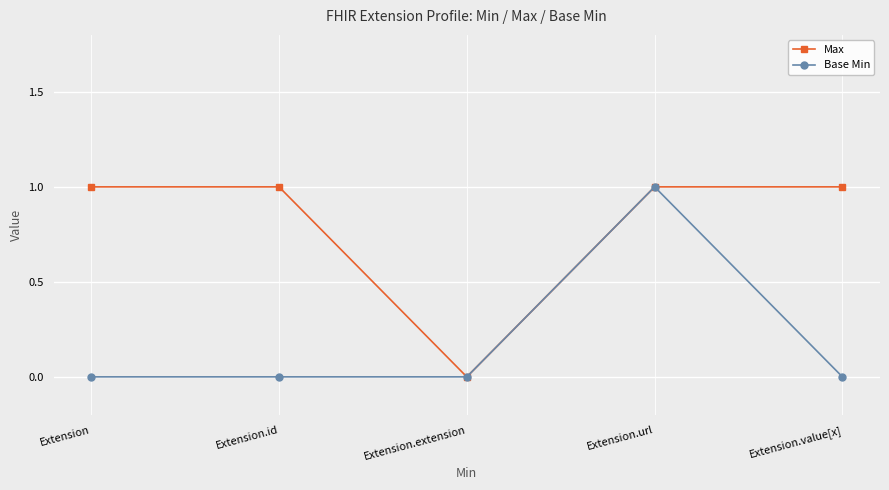

Reading right to left, what are all the values shown in this chart?

Max: 1	1	0	1	1
Base Min: 0	1	0	0	0